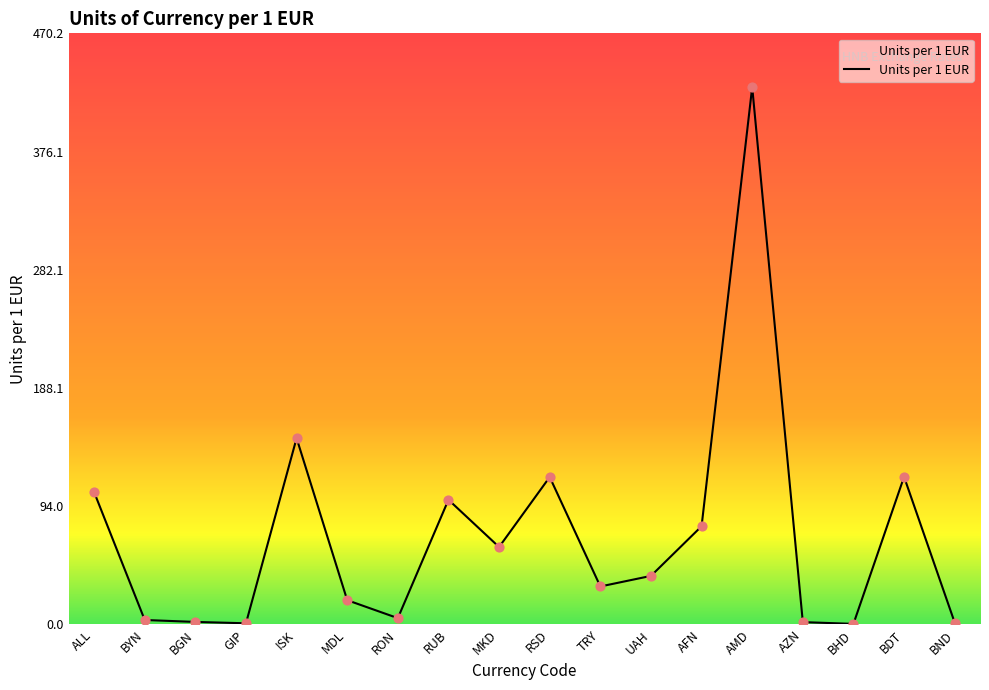

What is the change in value from GIP to AZN?

+0.9